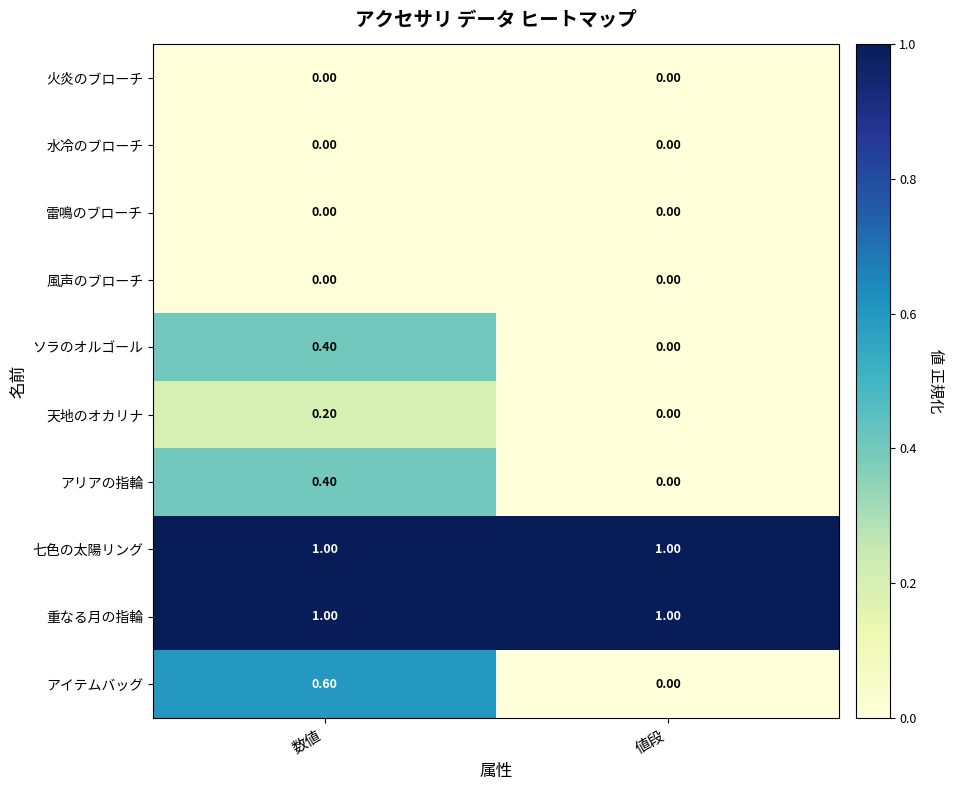

What is the difference between the highest and lowest values at 値段?

1.0